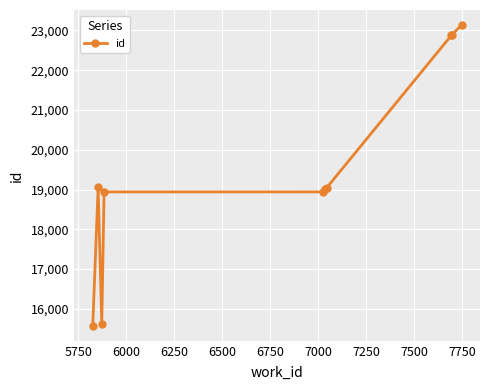

What is the value of the 5th point from the left?

18941